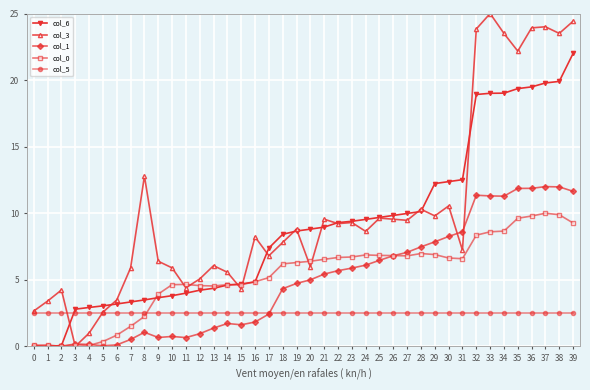

True or false: col_1 has more than 2 points higher than both neighbors.

True